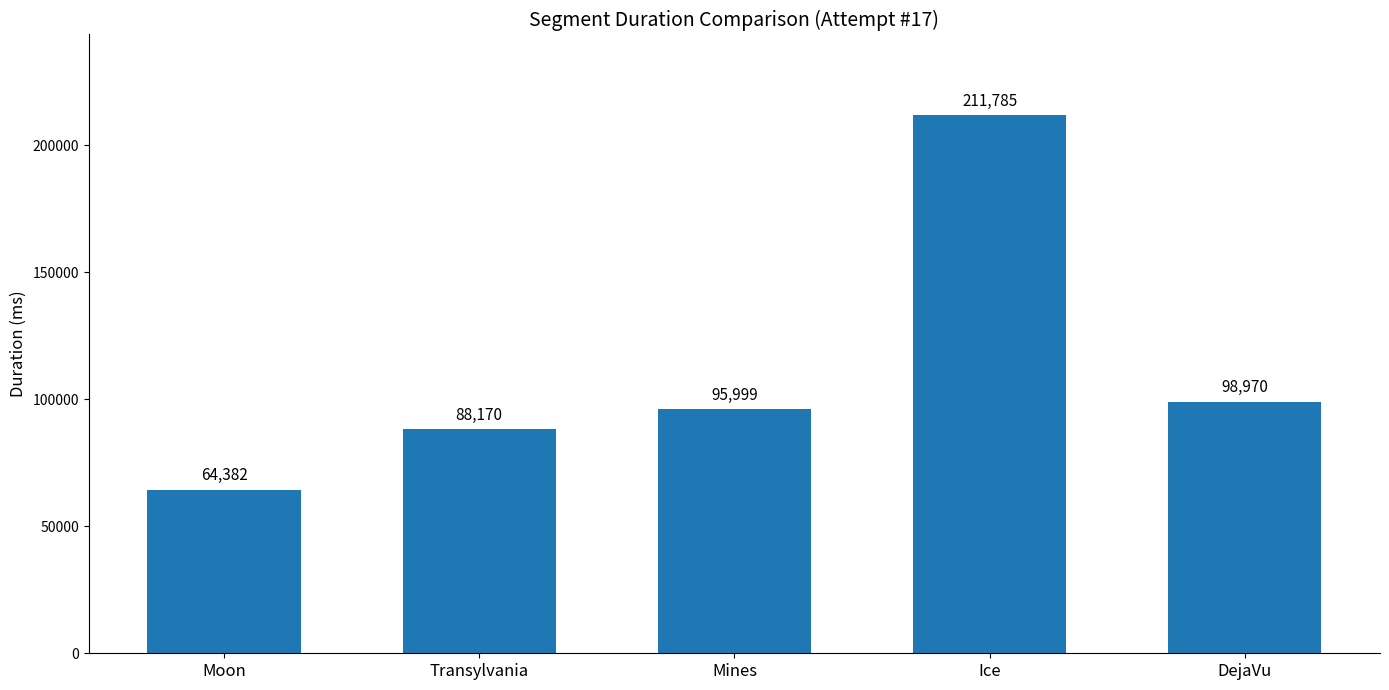

Which category has the highest value across all series?

Ice